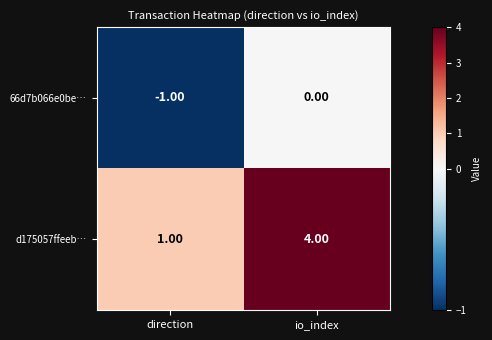

At which label is 66d7b066e0be… closest to 0?

io_index